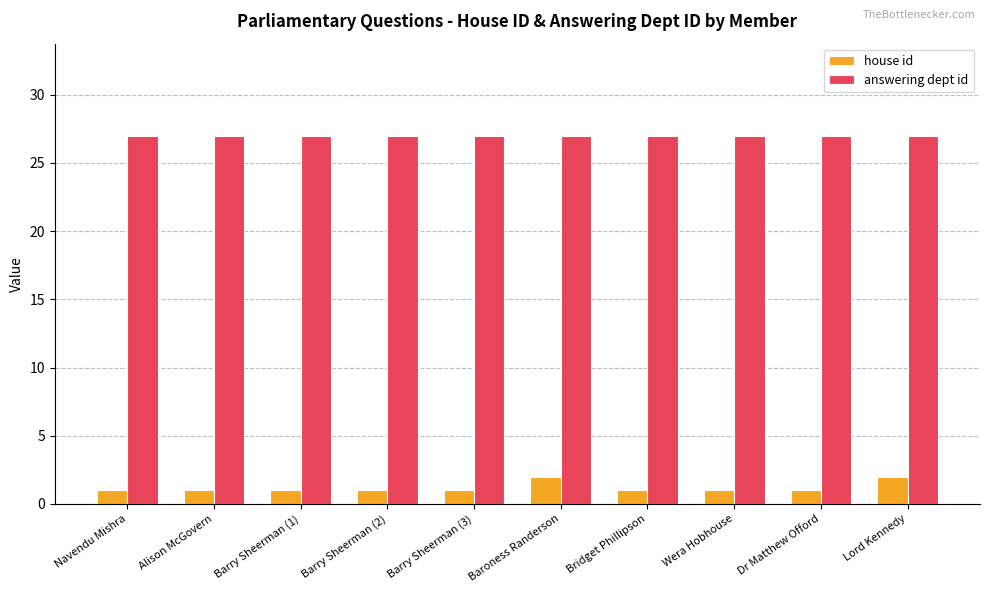

What is the maximum value shown in the chart?

27